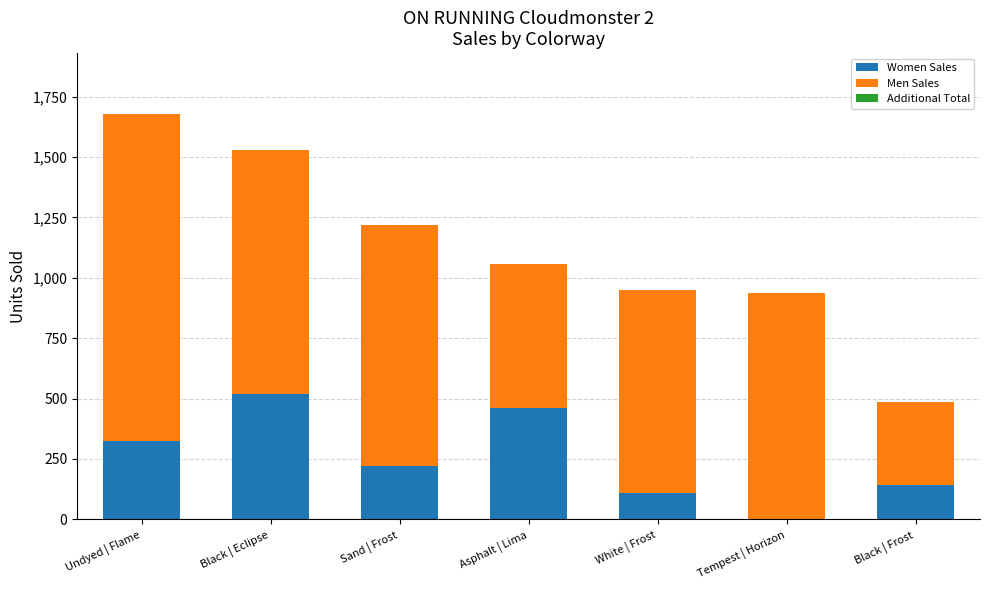

At which category is the sum across all series the highest?

Undyed | Flame